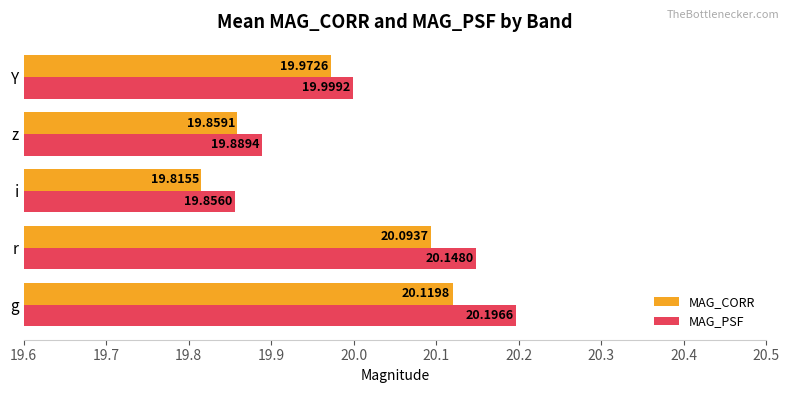

Which series has the largest total across all categories?

MAG_PSF